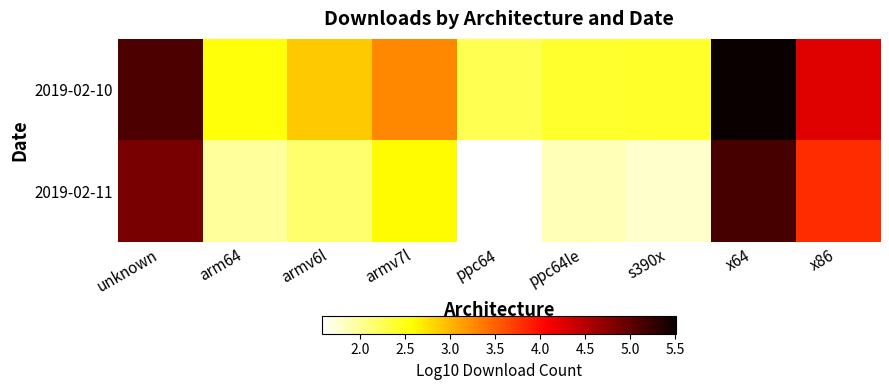

At how many categories does at least one series exceed 2?

9